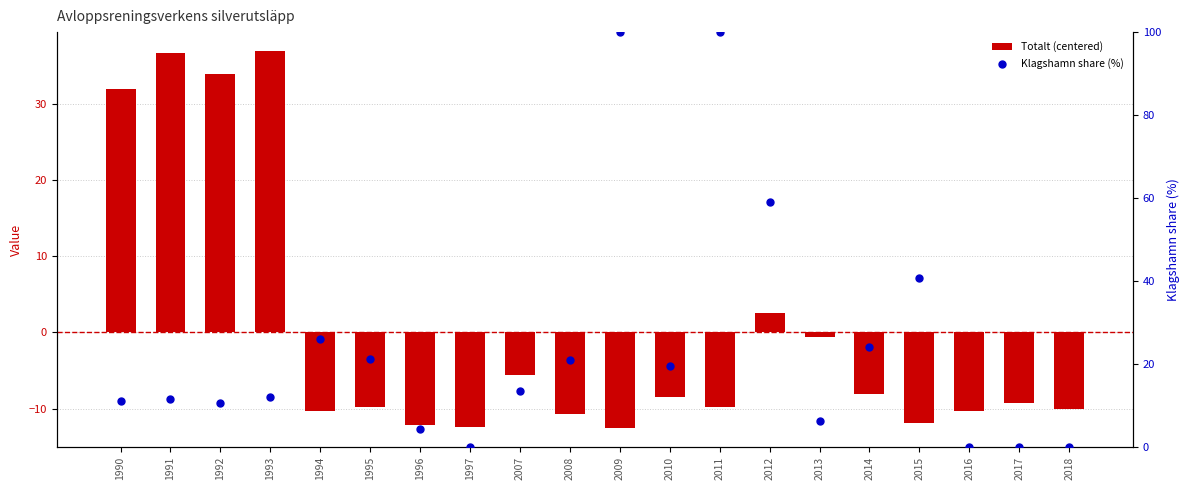

Which series reaches the maximum Y coordinate?

Klagshamn share (%)